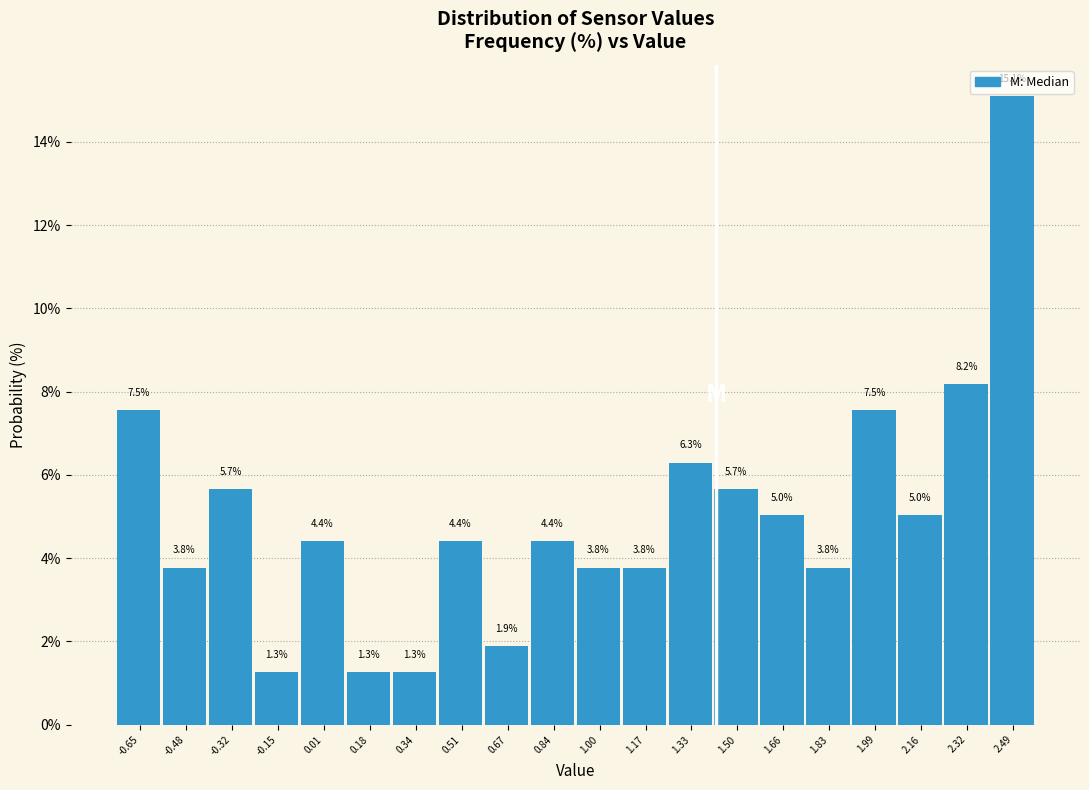

How tall is the bar that spans 0.425 to 0.590 on the x-axis? The bar edges are not printed on the chart, so give them approximately, as read against the axis.

4.4